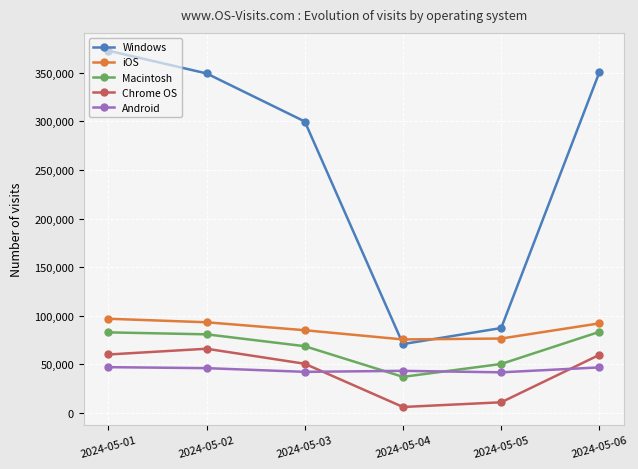

What value does the Chrome OS series have at 2024-05-06, to the nearest 50?

59850